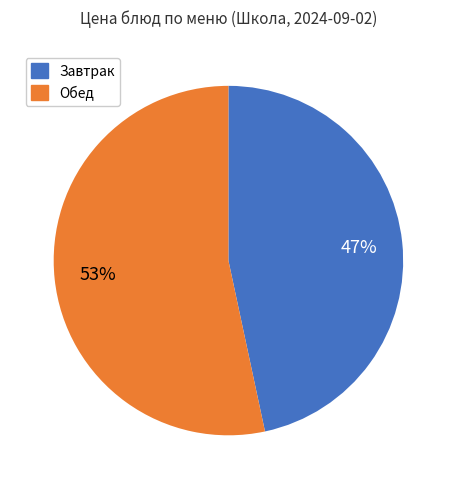

To the nearest percent, what percentage of the pie is Завтрак?

47%